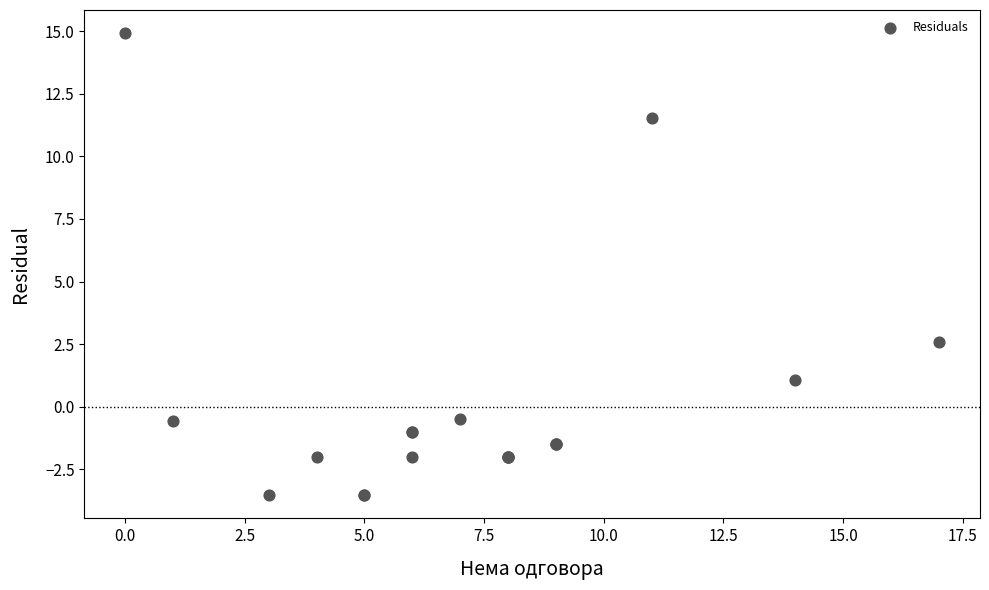

What Y value in the scatter plot is closest to 5?

2.6